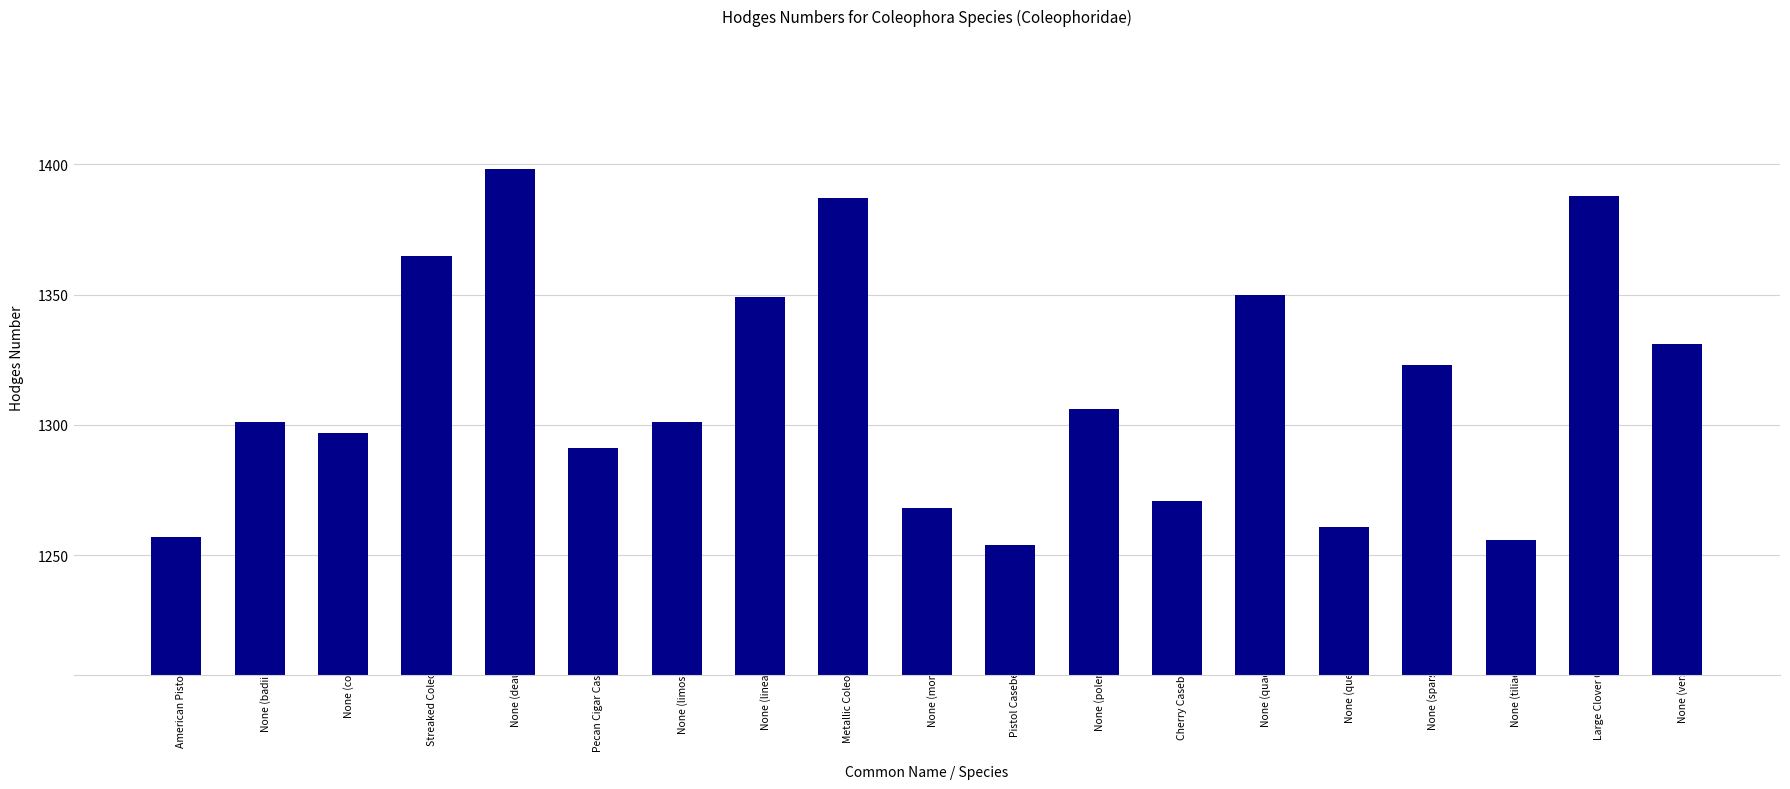

Is it true that the value at None (quadruplex) is 1350.0?

True